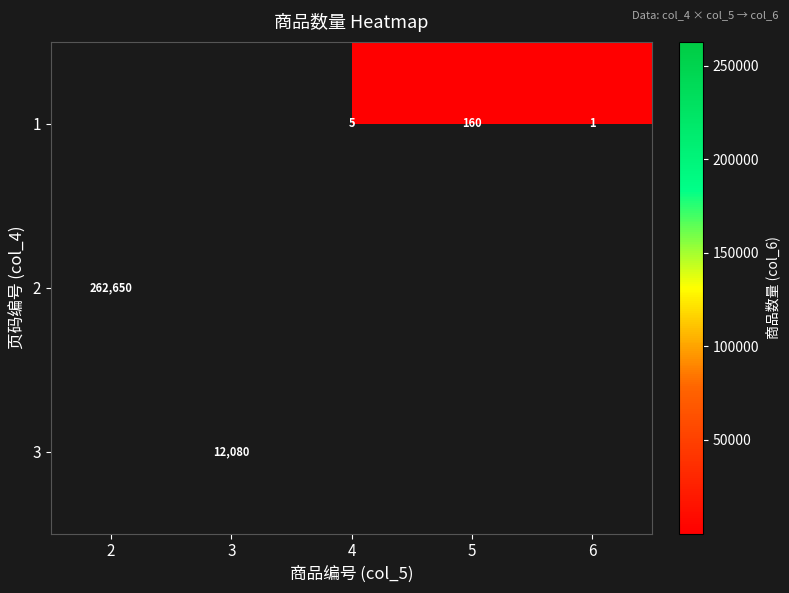

Is the value of 2 at 4 greater than the value of 3 at 4?

No